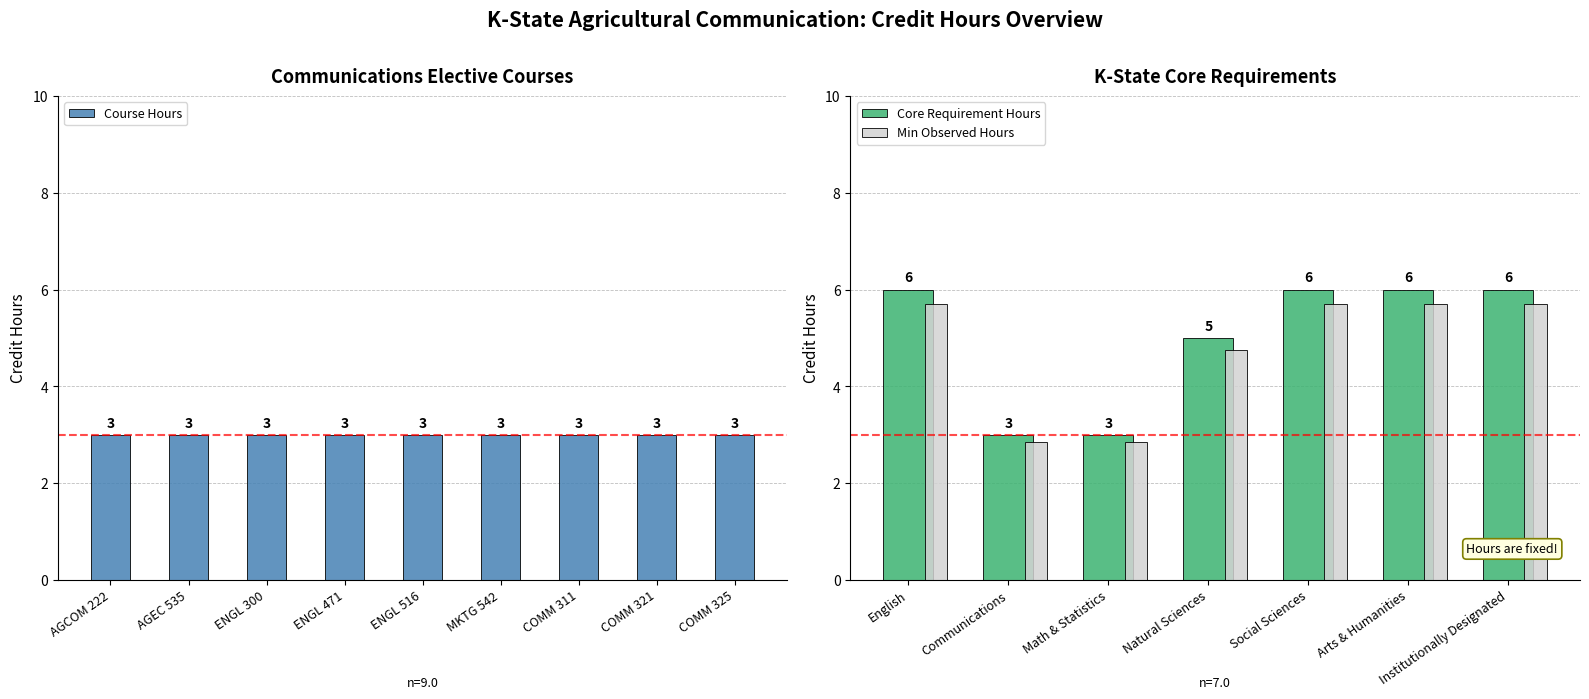

Is it true that Core Requirement Hours equals 1.5 at Arts & Humanities?

False